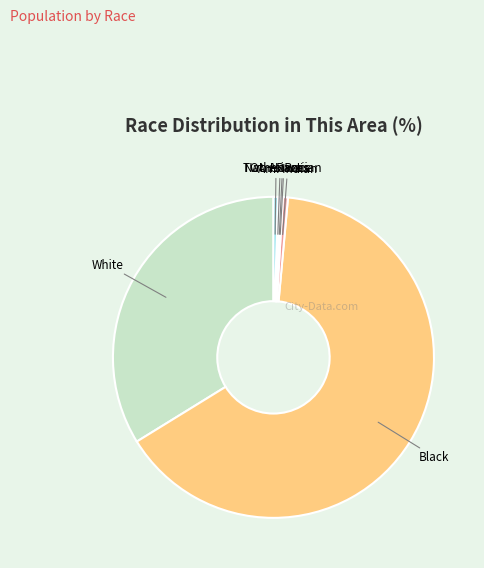

How many segments does this pie chart have?

7